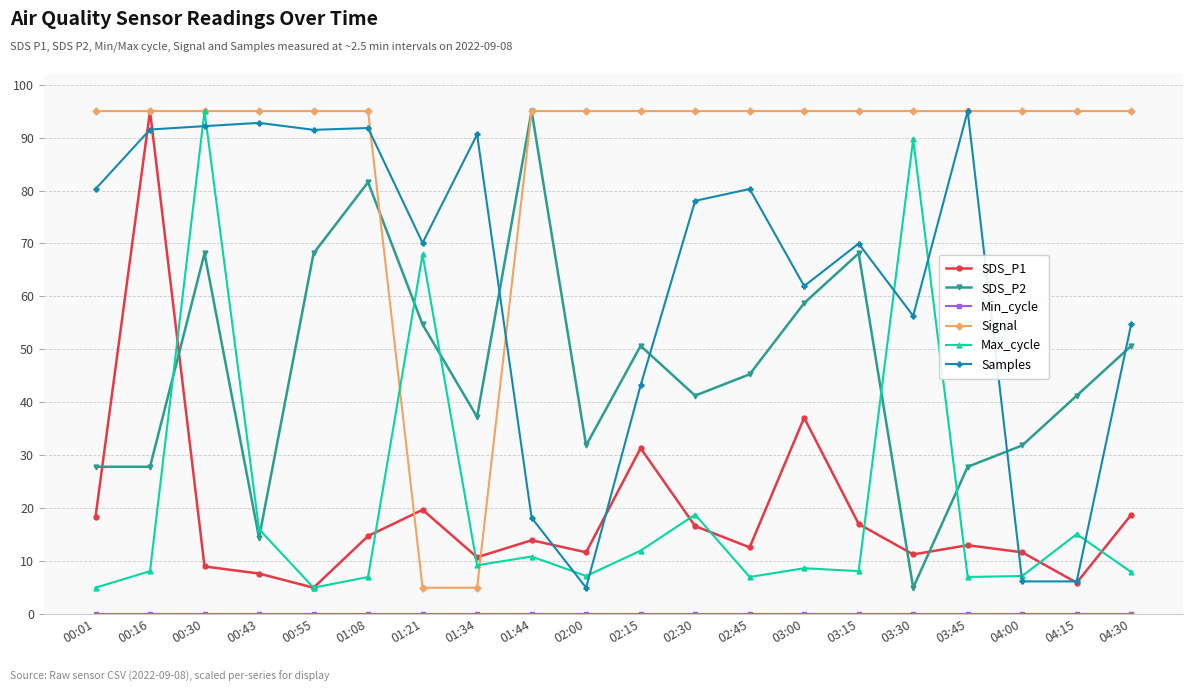

At which category is the sum across all series the highest?

00:30